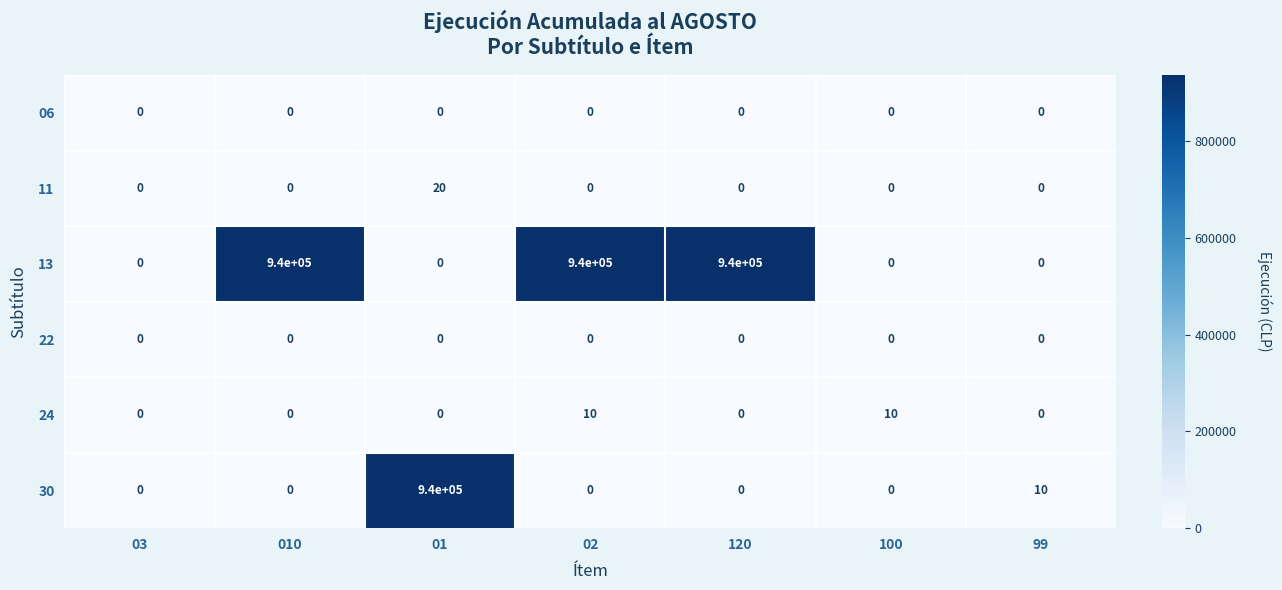

What is the total value across all series at 010?

940000